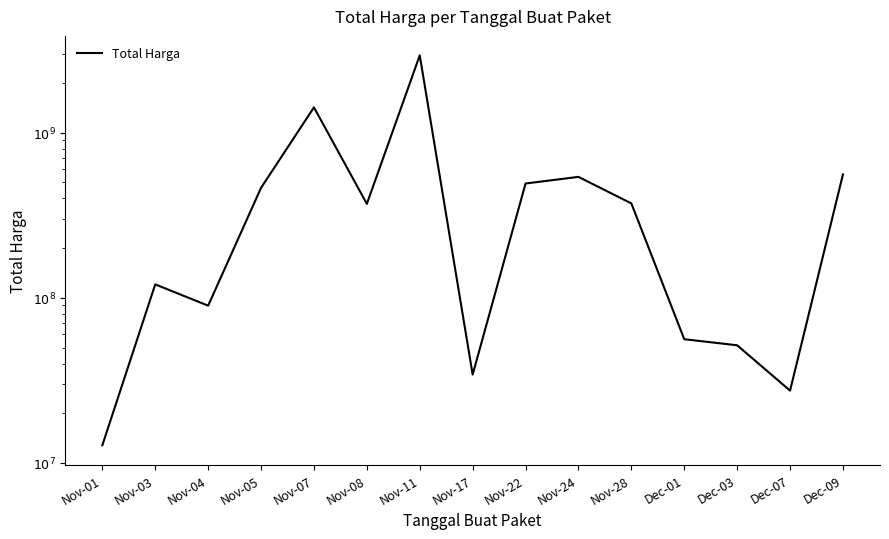

What is the label of the 5th point from the right?

Nov-28